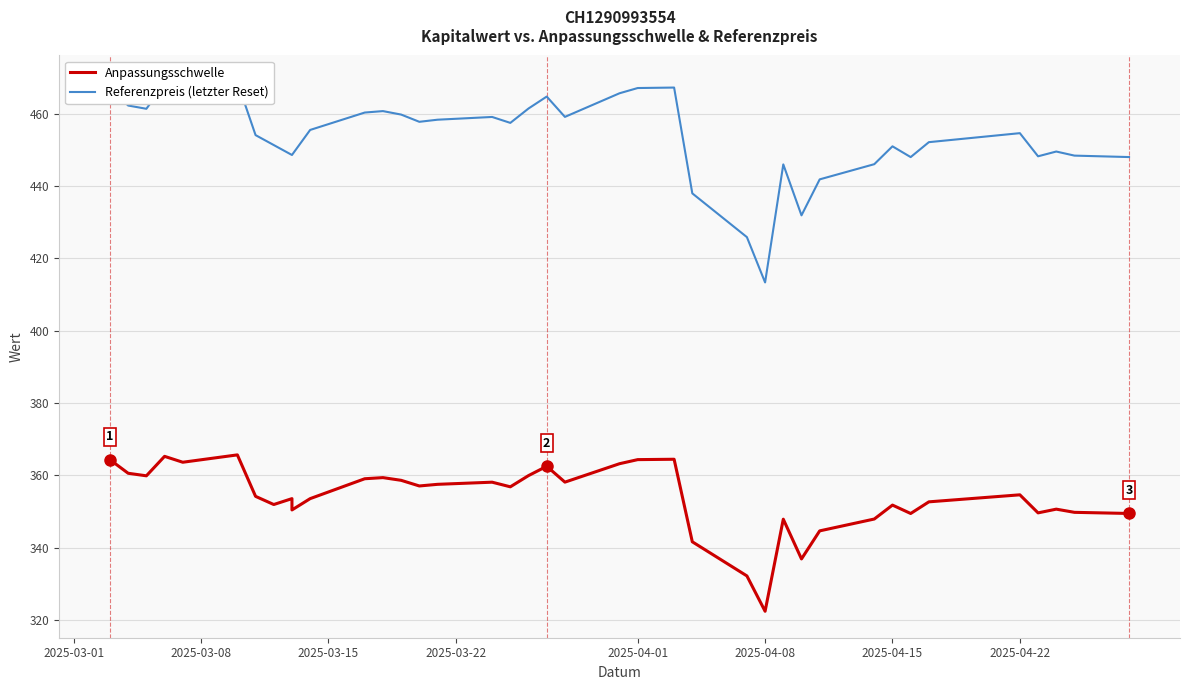

How many values in the Anpassungsschwelle series exceed 354?

21